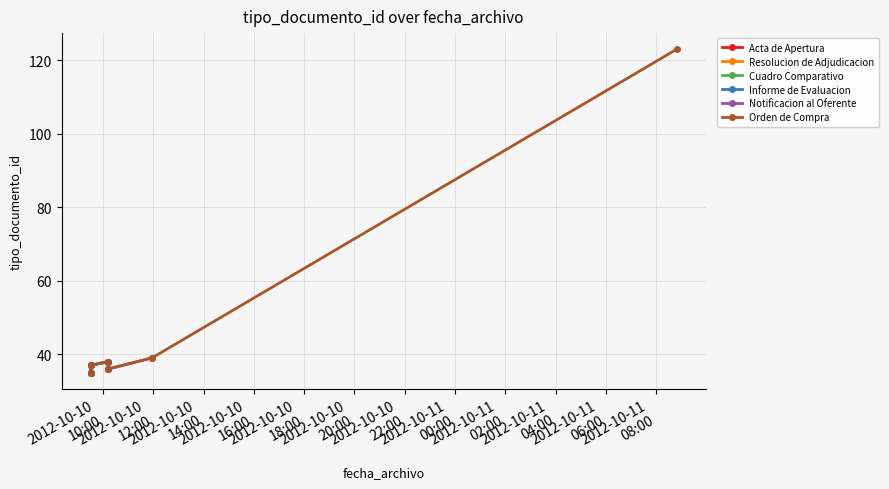

Read the value at 2012-10-10 10:12:29, to the nearest 10.

40